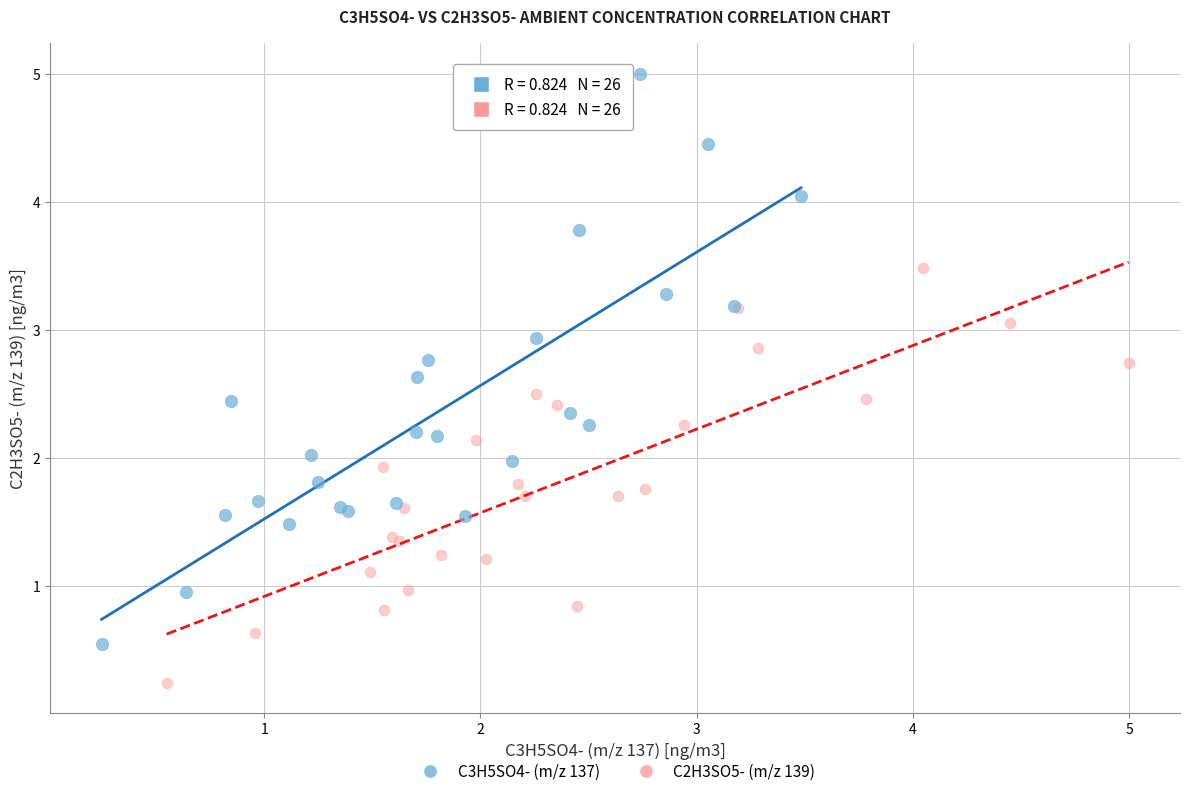

Which series has the largest Y range (max minus min)?

C3H5SO4- (m/z 137)